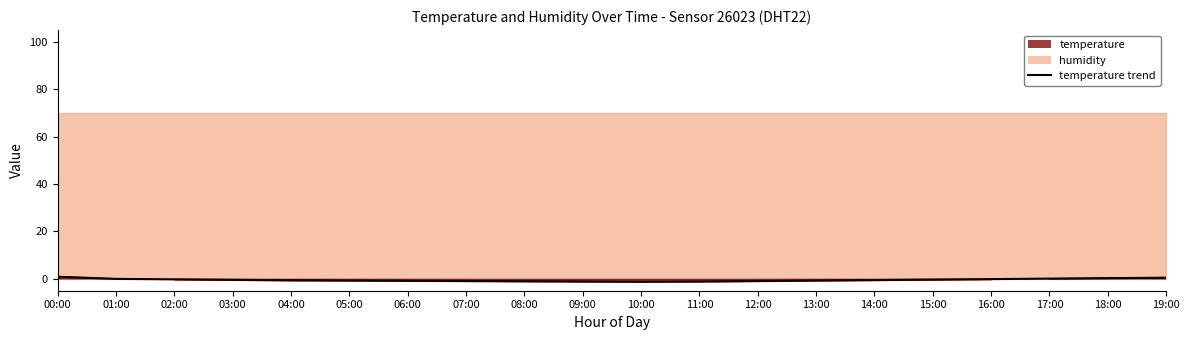

Rank the categories by value from lowest to highest.

10:00, 09:00, 11:00, 08:00, 07:00, 12:00, 06:00, 05:00, 13:00, 04:00, 14:00, 03:00, 15:00, 02:00, 16:00, 01:00, 17:00, 18:00, 19:00, 00:00